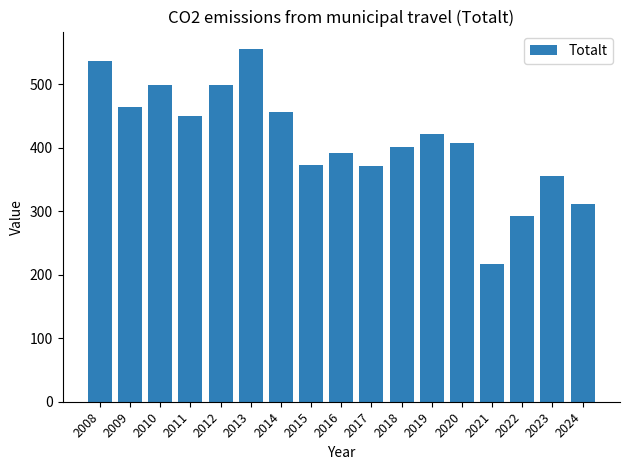

What is the value of the 7th bar from the left?

456